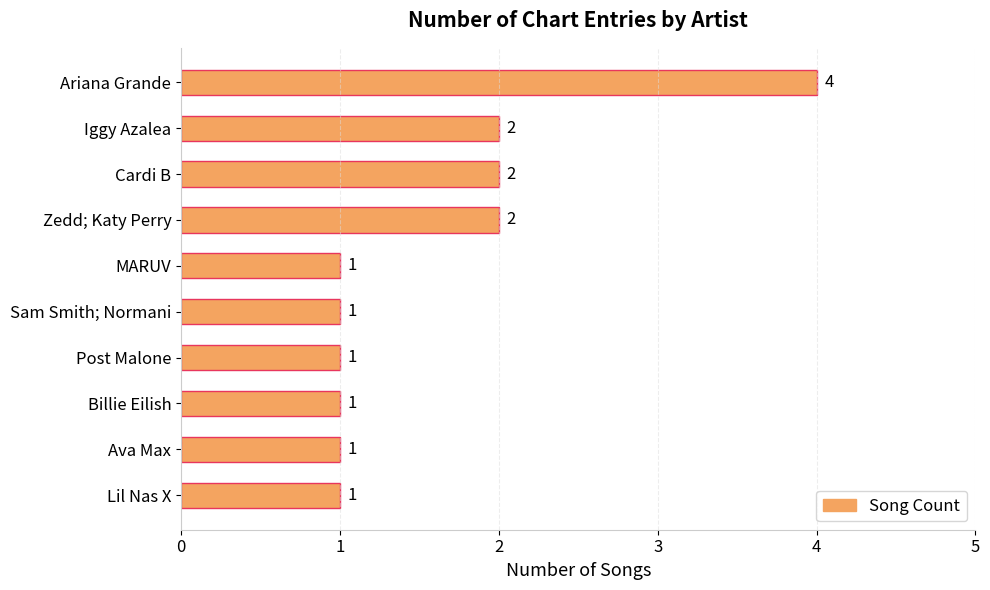

What is the maximum value shown in the chart?

4